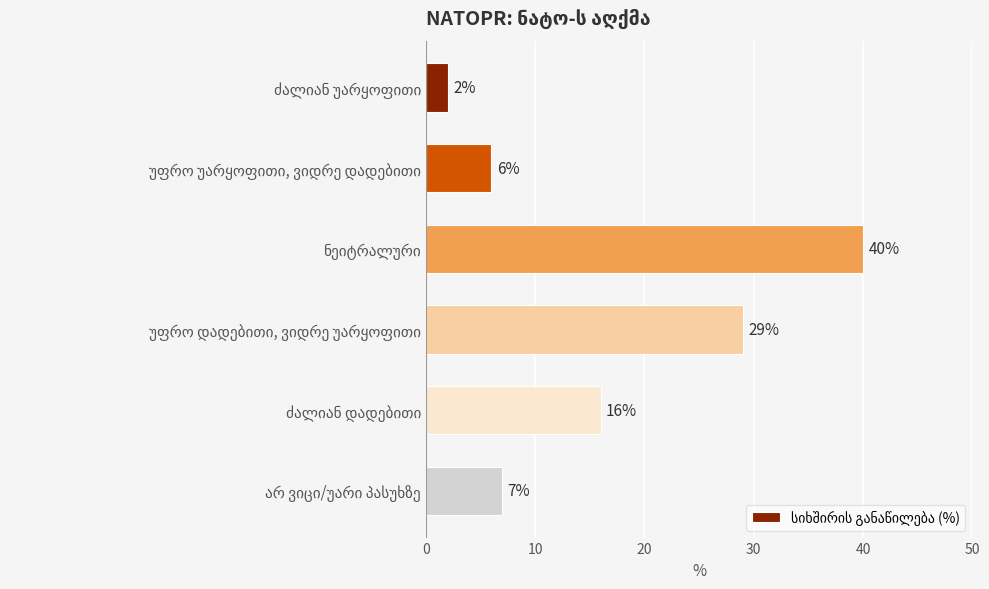

What is the value of the 5th bar from the top?

16